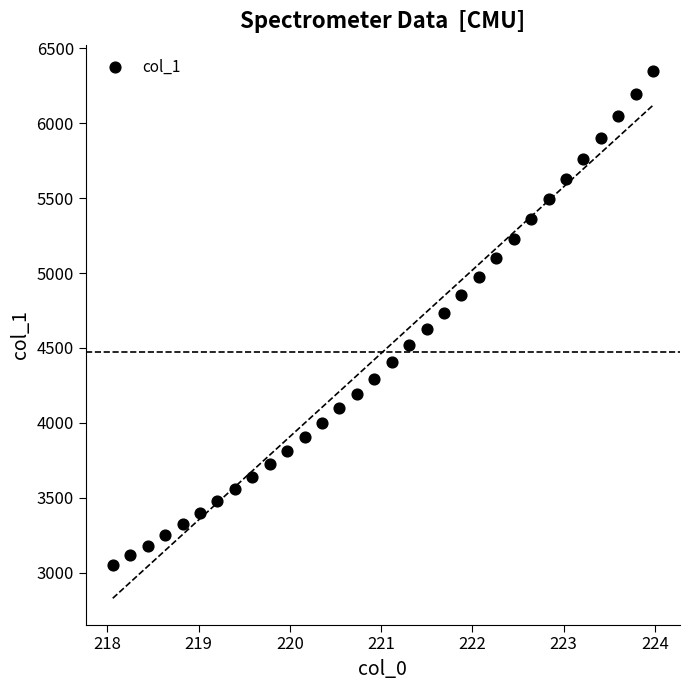

What is the range of Y values (max minus min)?

3299.4